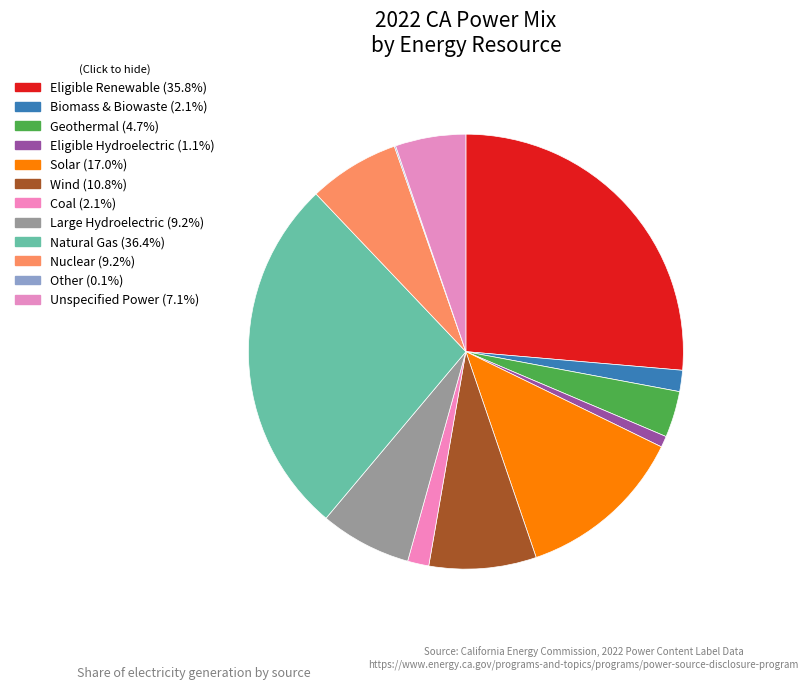

Combined, what portion of the pie is Unspecified Power and Large Hydroelectric?

12.0%